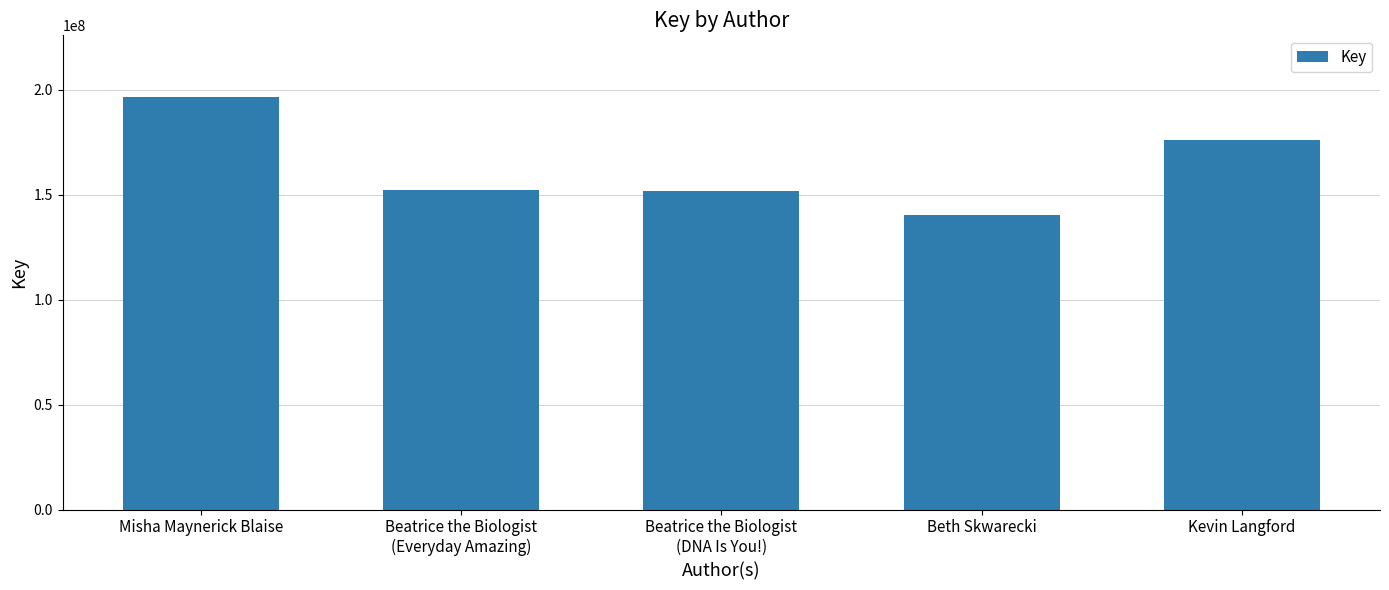

How many bars are there in total?

5